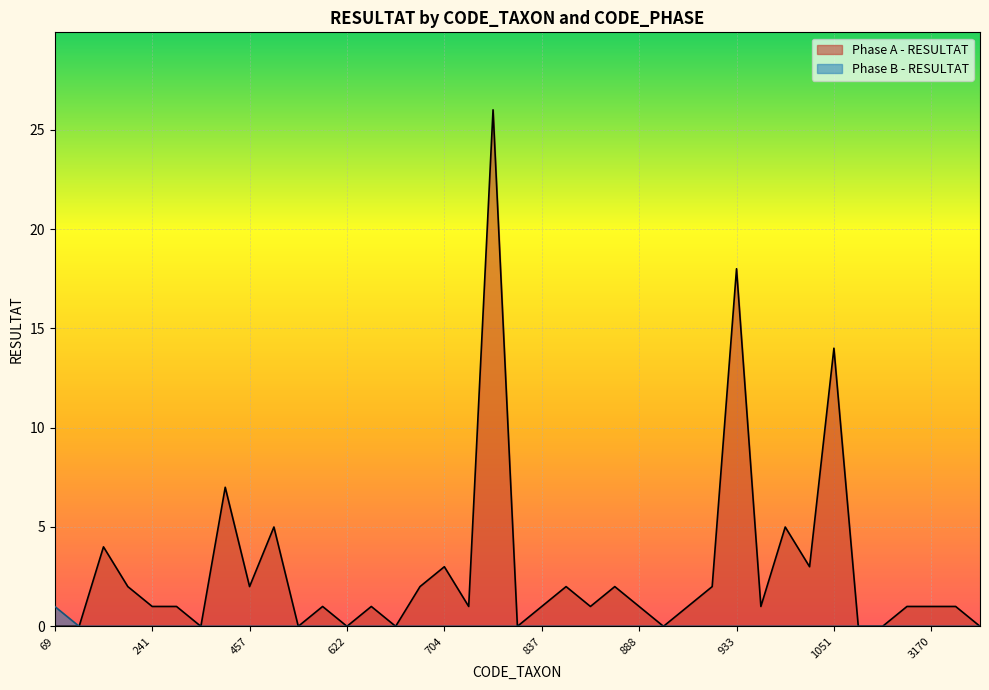

True or false: Phase B - RESULTAT has more than 0 interior local peaks.

False